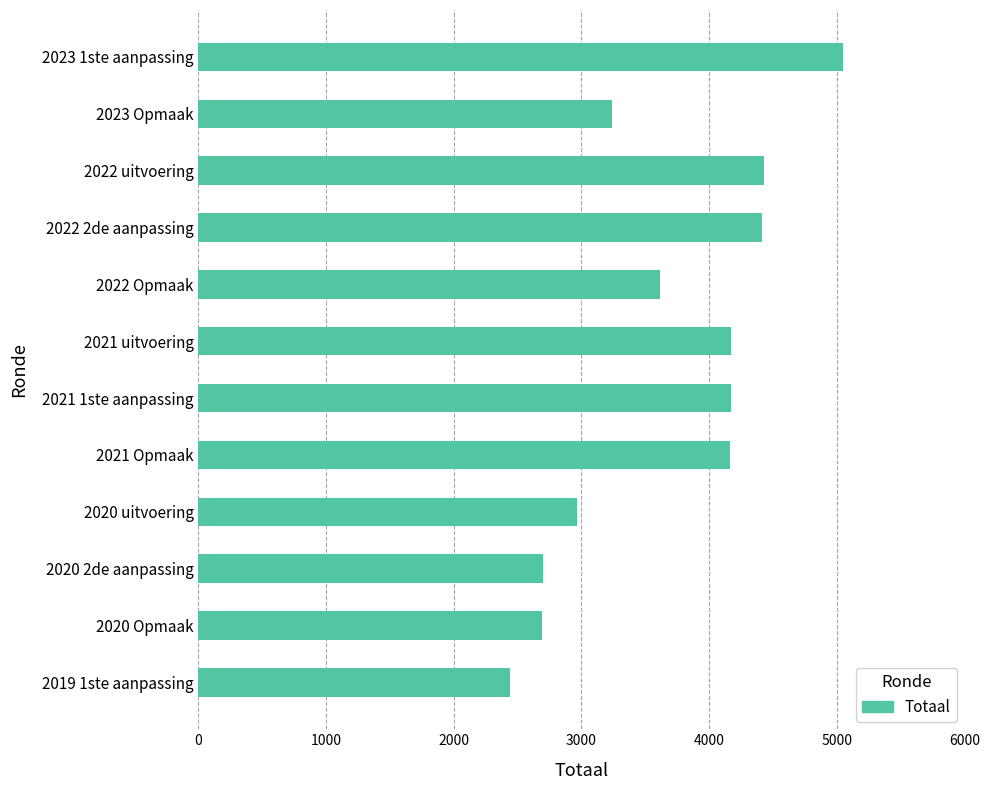

How many bars are there in total?

12